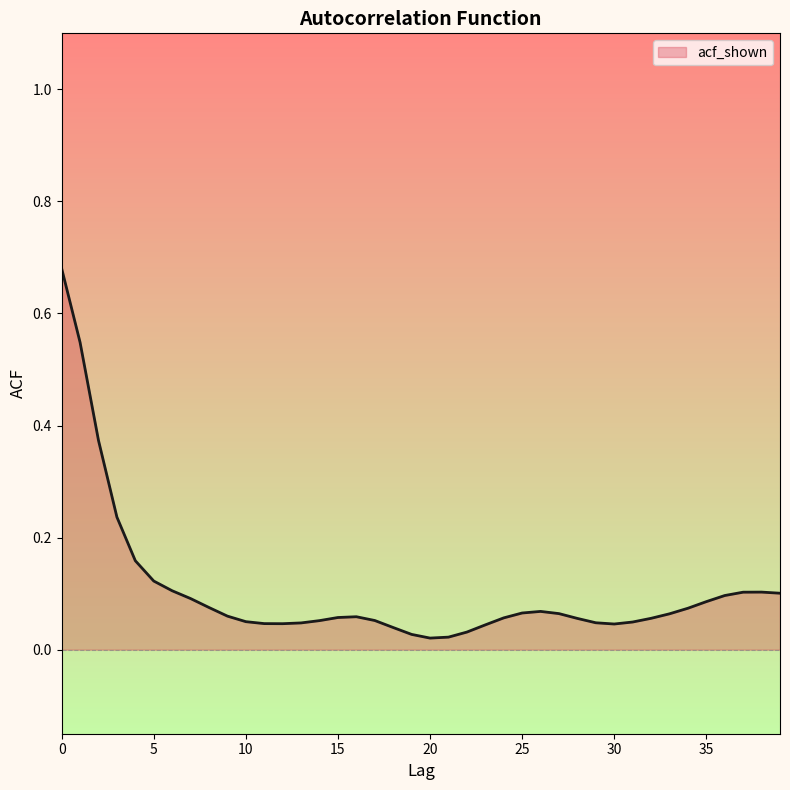

Is this an area chart (filled region under the line)?

Yes